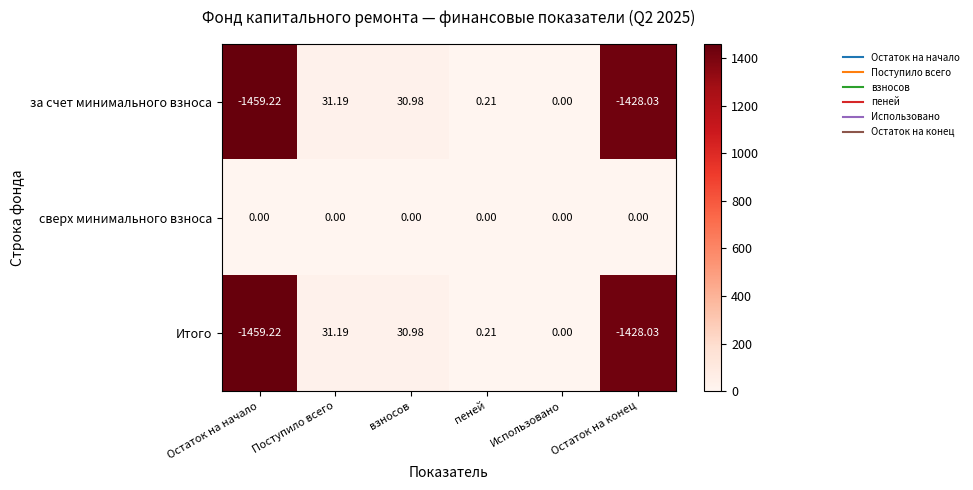

Which category has the lowest value in the Итого series?

Остаток на начало